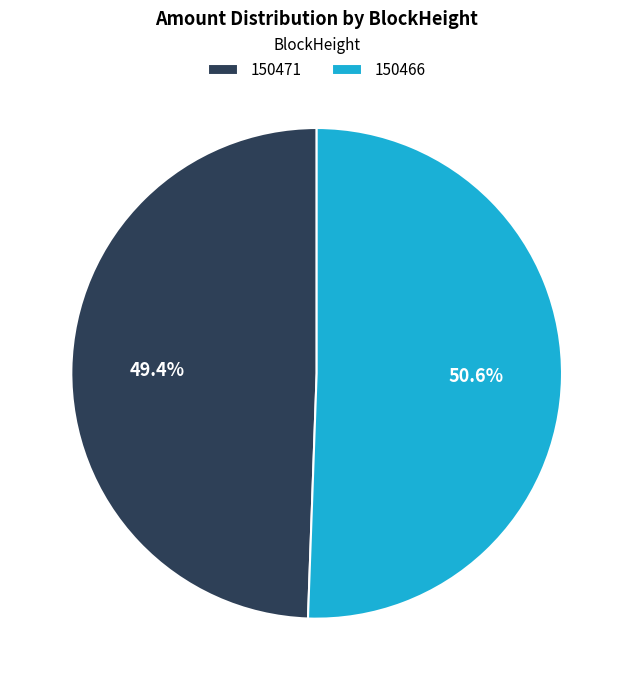

Rank the categories by value from highest to lowest.

150466, 150471